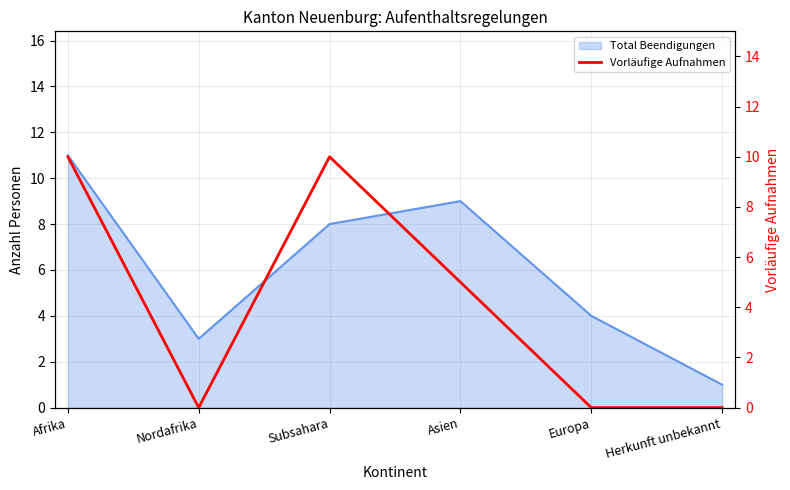

True or false: the data shows -4 at Europa.

False